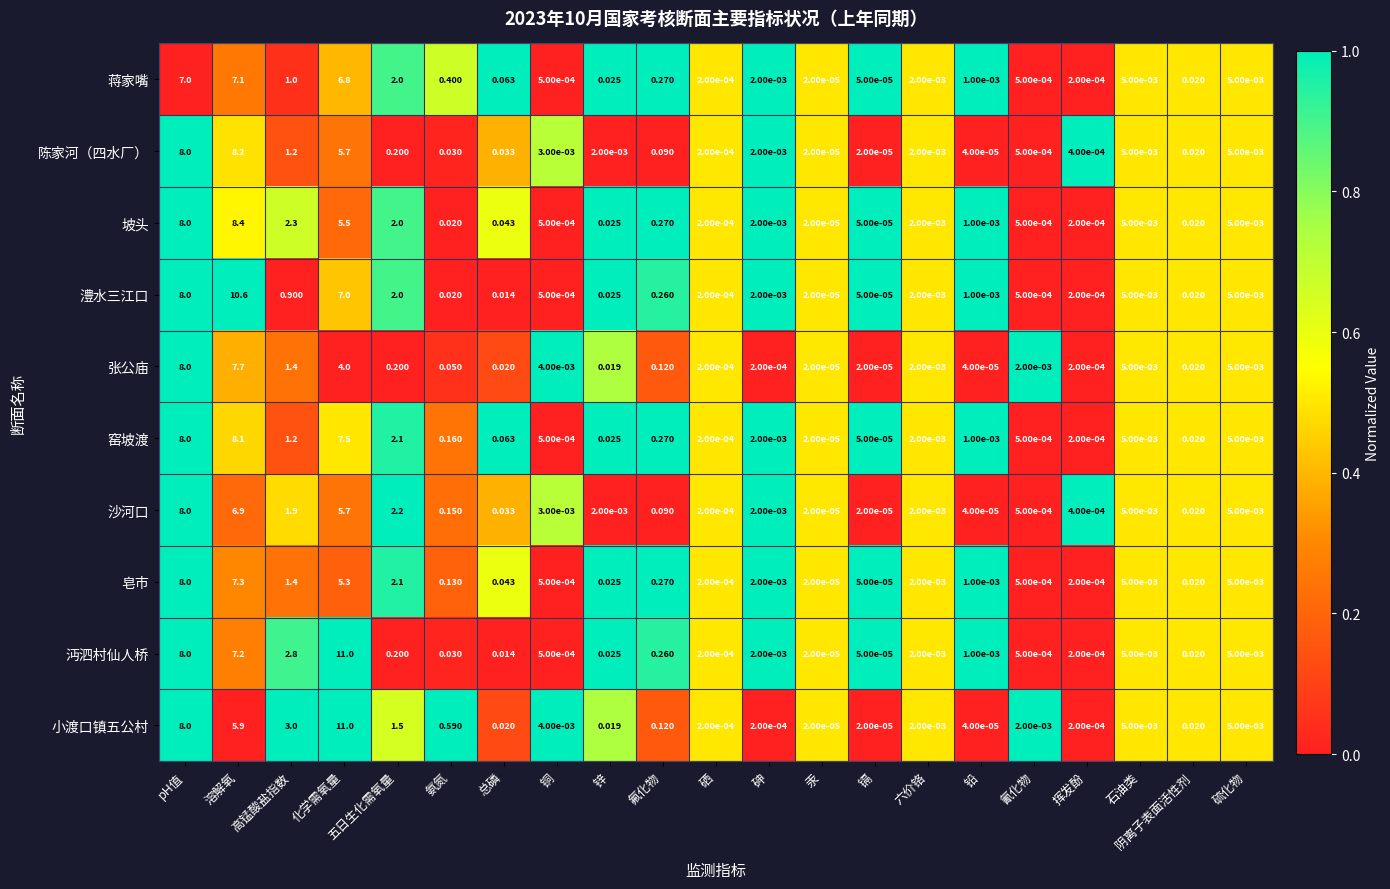

Which series changed the most between 氨氮 and 锌?

小渡口镇五公村